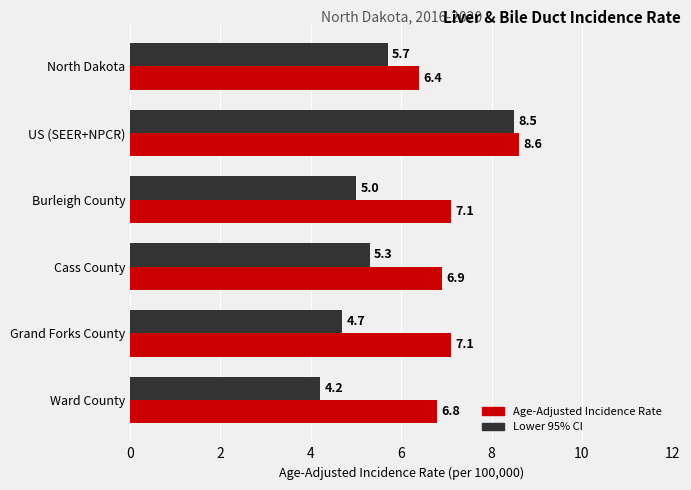

Which series has the largest total across all categories?

Age-Adjusted Incidence Rate